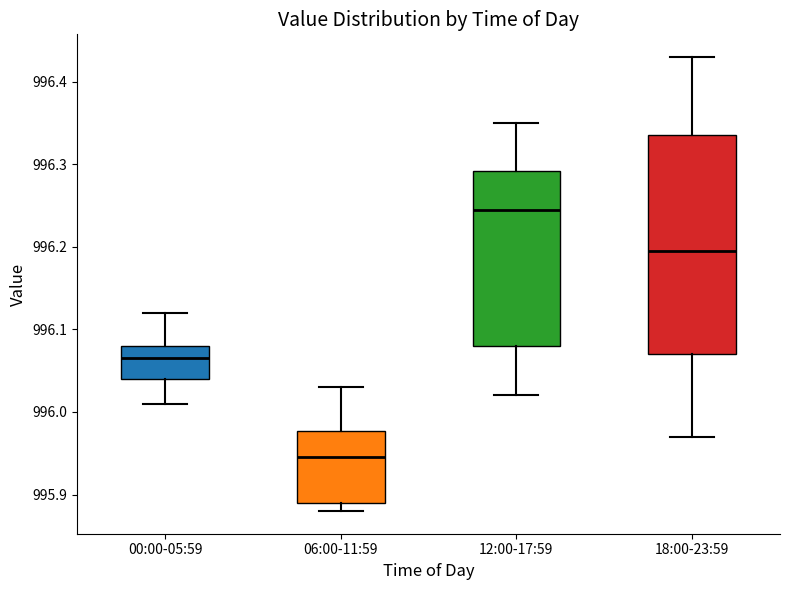

Which box's median line is the highest?

12:00-17:59